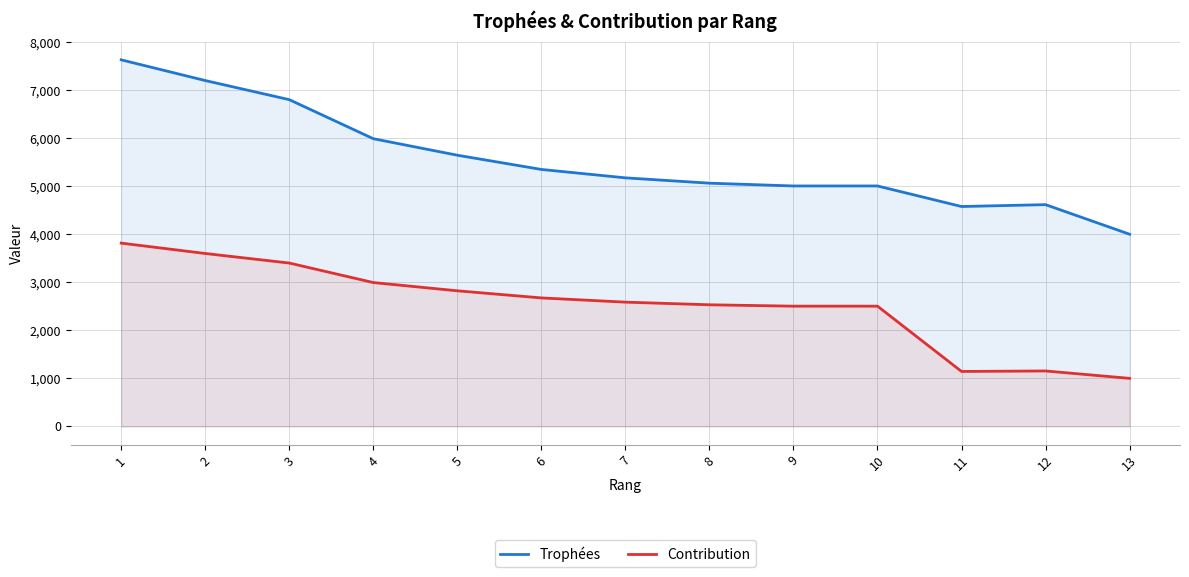

What is the sum of the Trophées values at 7 and 8?

10239